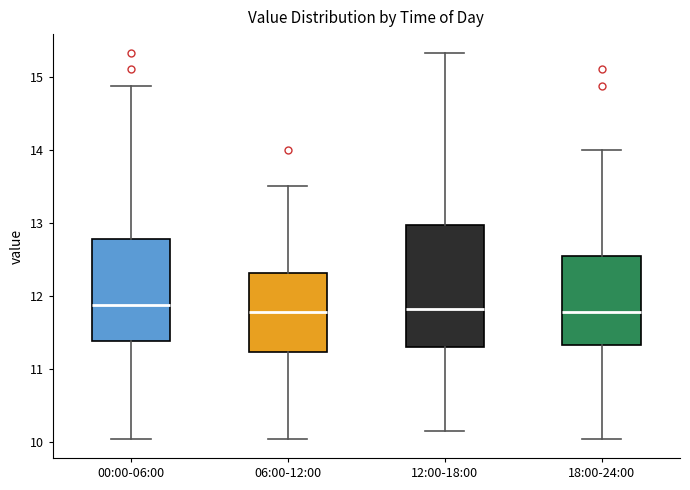

Where is the upper edge of the box for 12:00-18:00 on the y-axis? The values are not printed on the chart, so give them approximately, as read against the axis.

13.0